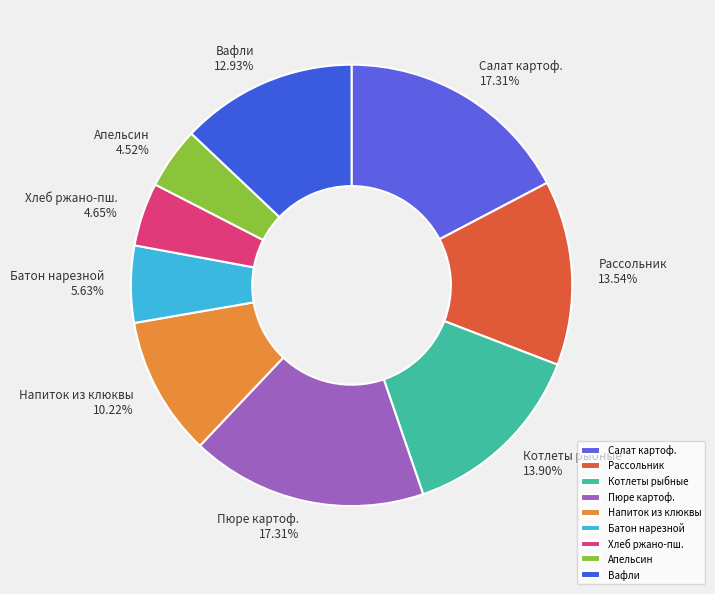

What is the ratio of the value at Рассольник to the value at Апельсин?

3.0